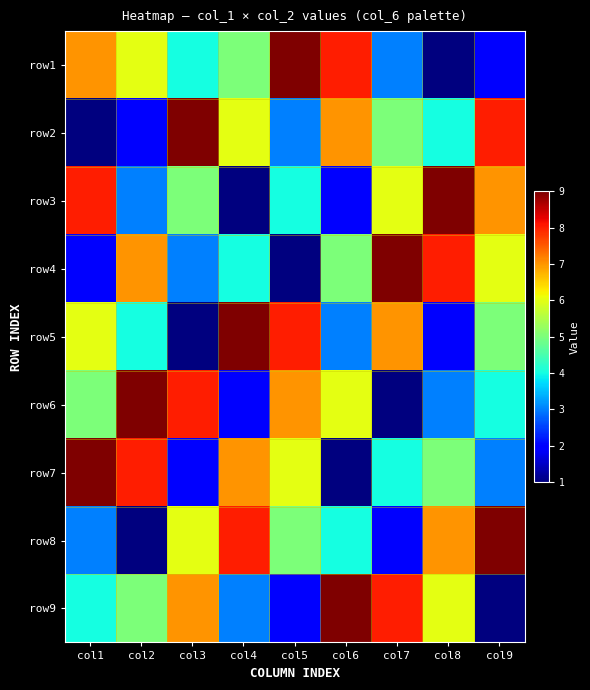

Reading left to right, extract all data points from this chart.

row1: col1=7	col2=6	col3=4	col4=5	col5=9	col6=8	col7=3	col8=1	col9=2
row2: col1=1	col2=2	col3=9	col4=6	col5=3	col6=7	col7=5	col8=4	col9=8
row3: col1=8	col2=3	col3=5	col4=1	col5=4	col6=2	col7=6	col8=9	col9=7
row4: col1=2	col2=7	col3=3	col4=4	col5=1	col6=5	col7=9	col8=8	col9=6
row5: col1=6	col2=4	col3=1	col4=9	col5=8	col6=3	col7=7	col8=2	col9=5
row6: col1=5	col2=9	col3=8	col4=2	col5=7	col6=6	col7=1	col8=3	col9=4
row7: col1=9	col2=8	col3=2	col4=7	col5=6	col6=1	col7=4	col8=5	col9=3
row8: col1=3	col2=1	col3=6	col4=8	col5=5	col6=4	col7=2	col8=7	col9=9
row9: col1=4	col2=5	col3=7	col4=3	col5=2	col6=9	col7=8	col8=6	col9=1